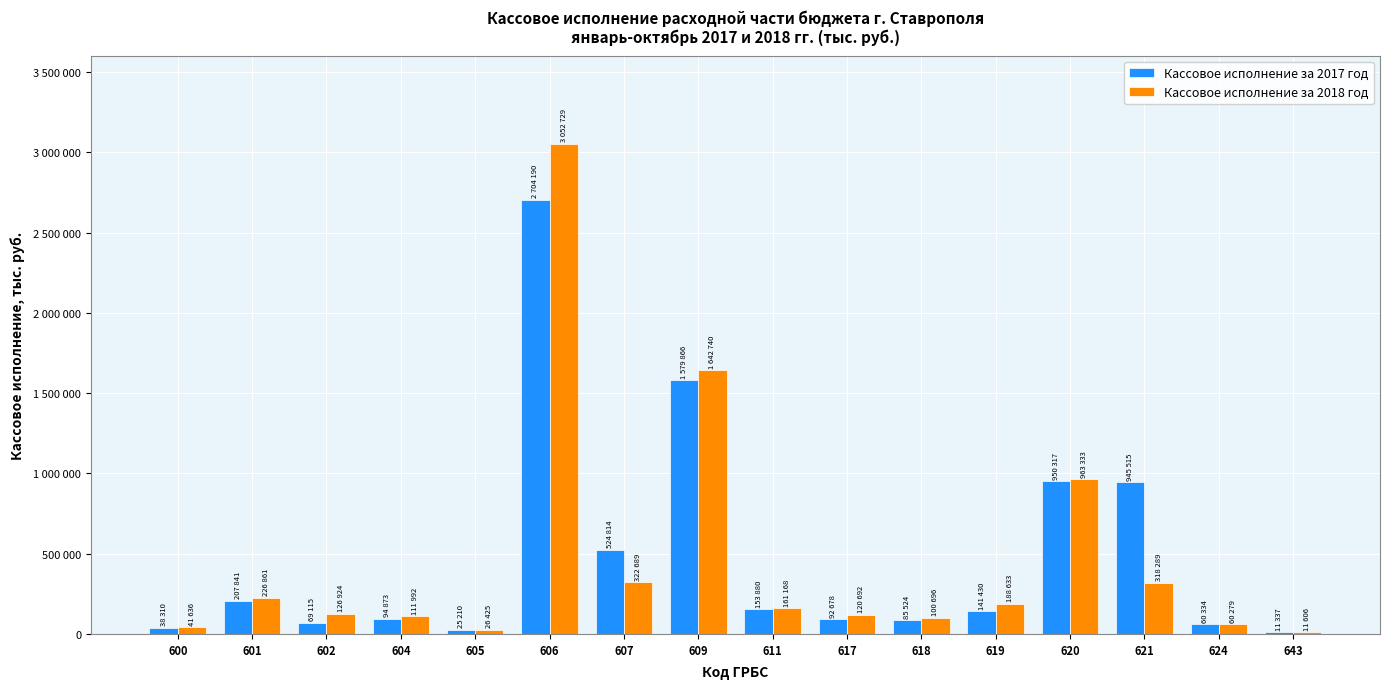

What are all the series names shown in the legend?

Кассовое исполнение за 2017 год, Кассовое исполнение за 2018 год